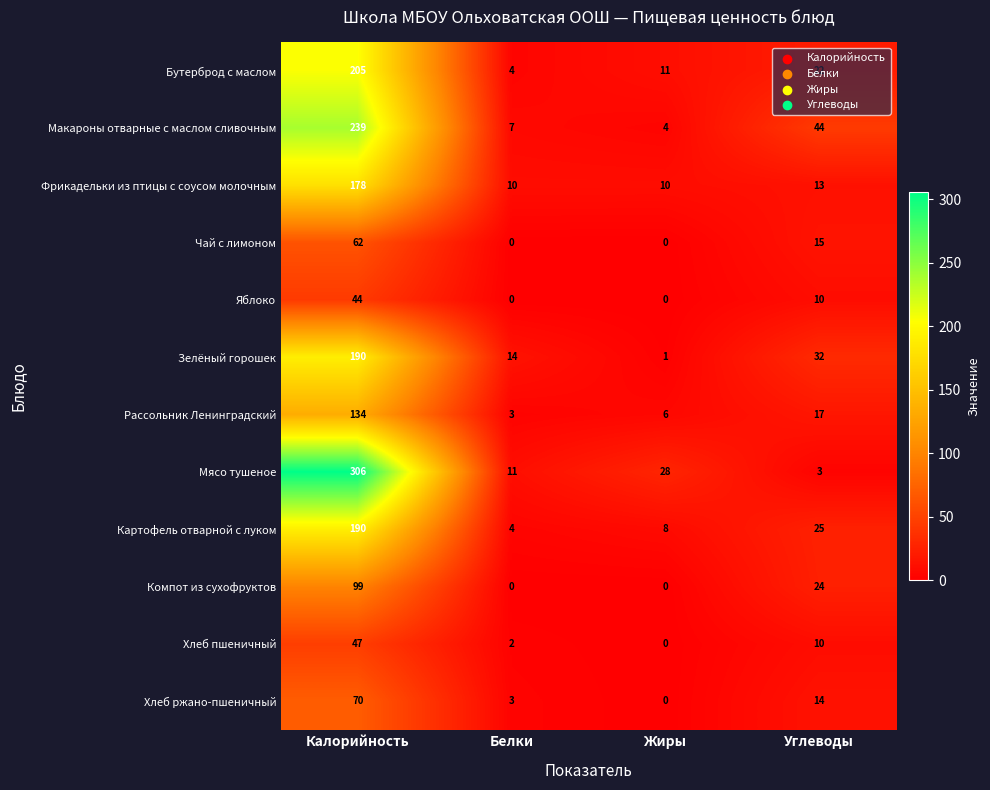

Which series changed the most between Калорийность and Углеводы?

Мясо тушеное